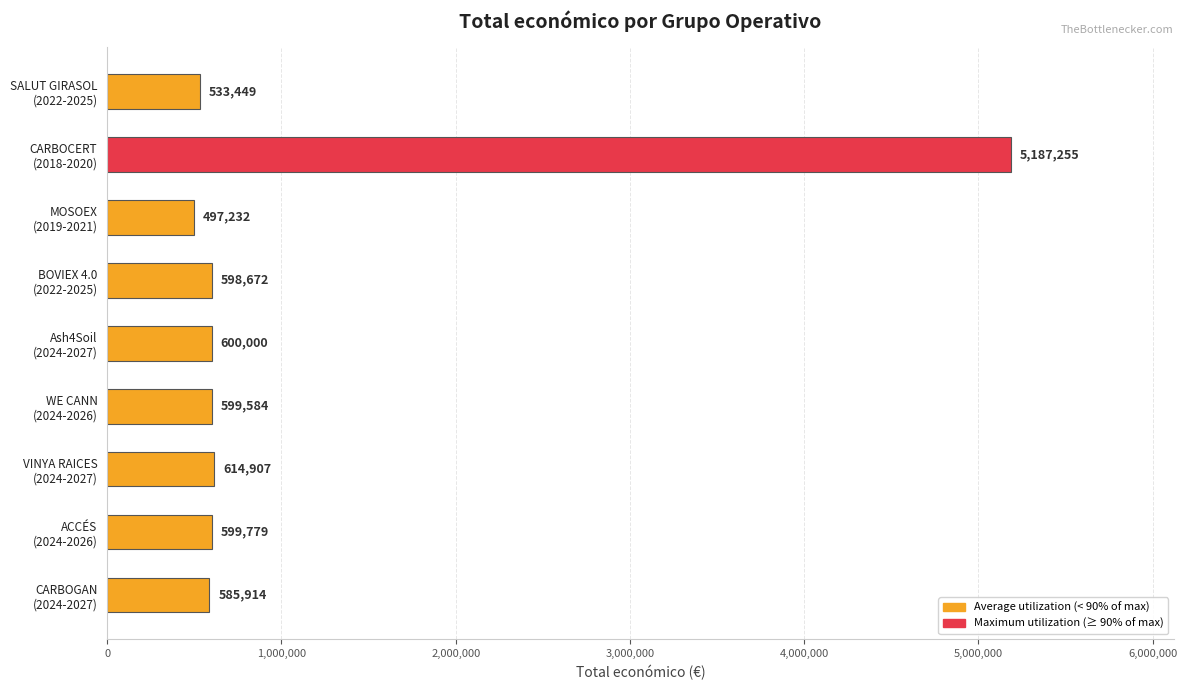

What is the sum of all values?

9816792